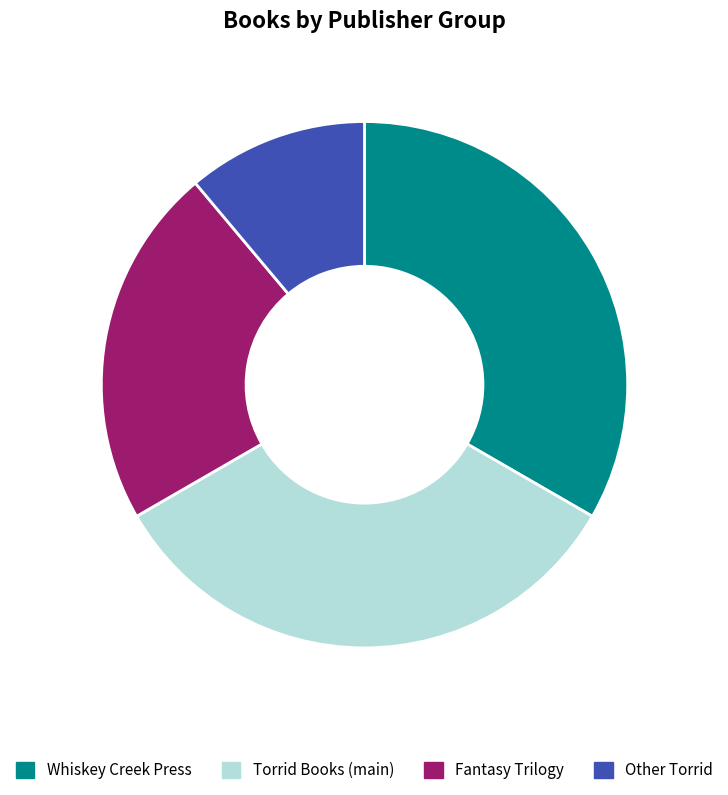

Count the number of slices in the pie.

4